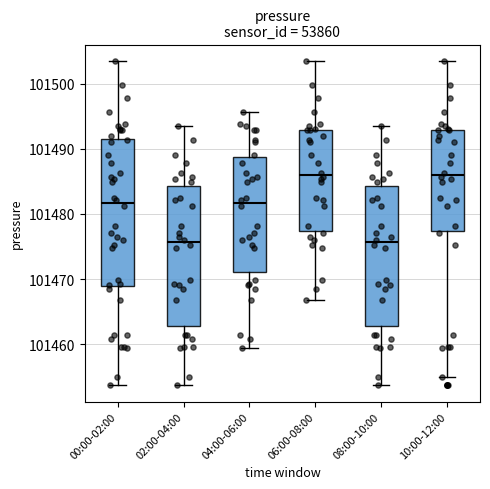

Where is the lower edge of the box for 06:00-08:00 on the y-axis? The values are not printed on the chart, so give them approximately, as read against the axis.

101477